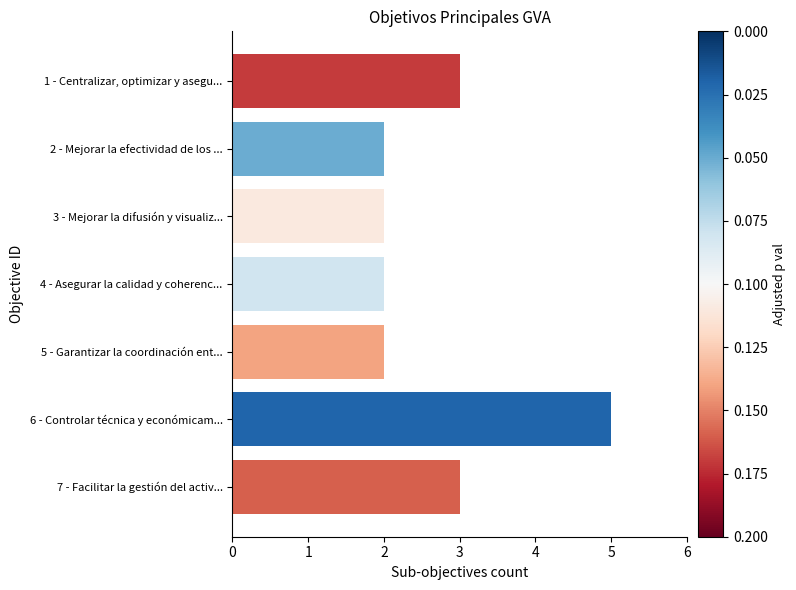

Which label corresponds to the largest value in the chart?

6 - Controlar técnica y económicam...